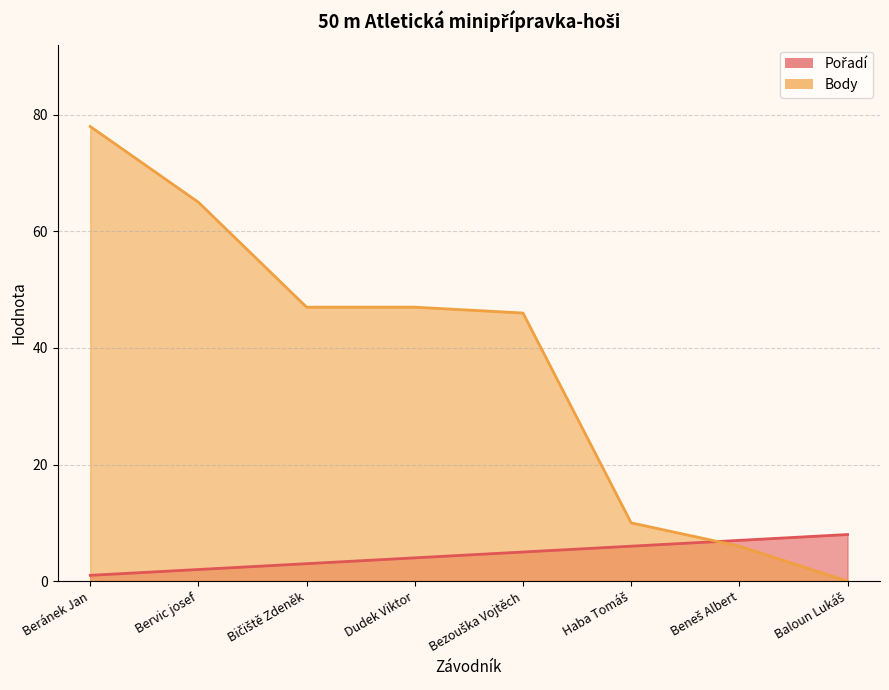

How many distinct data groups are displayed?

2